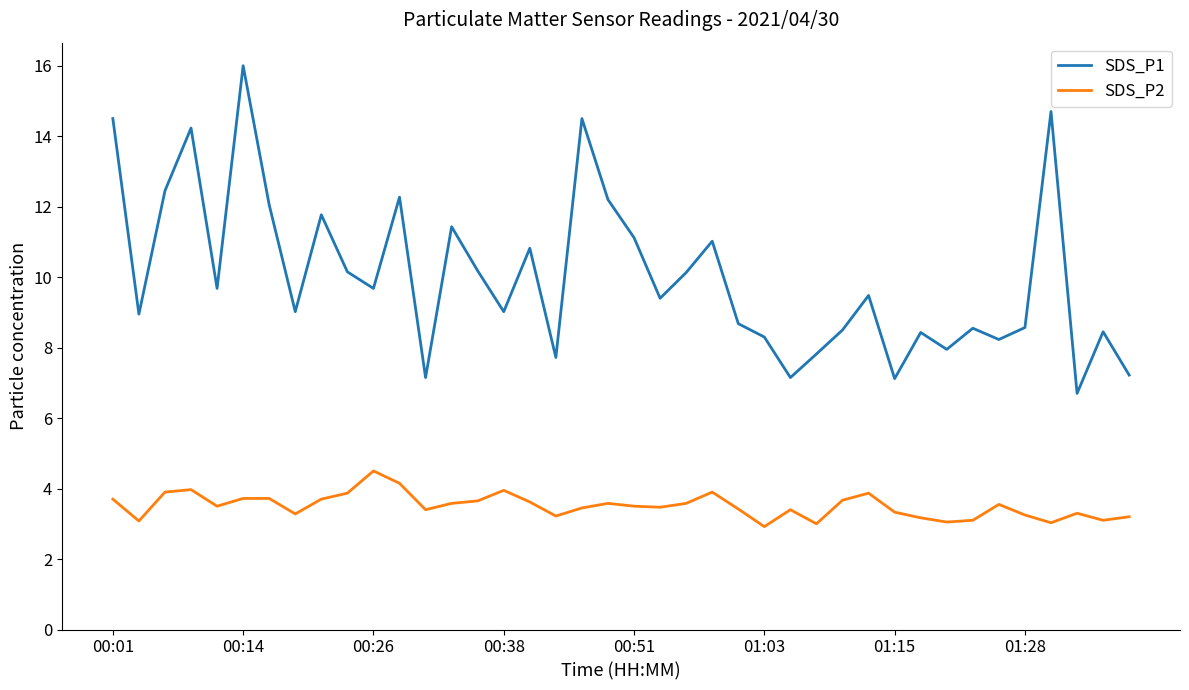

What is the greatest value displayed?

16.0